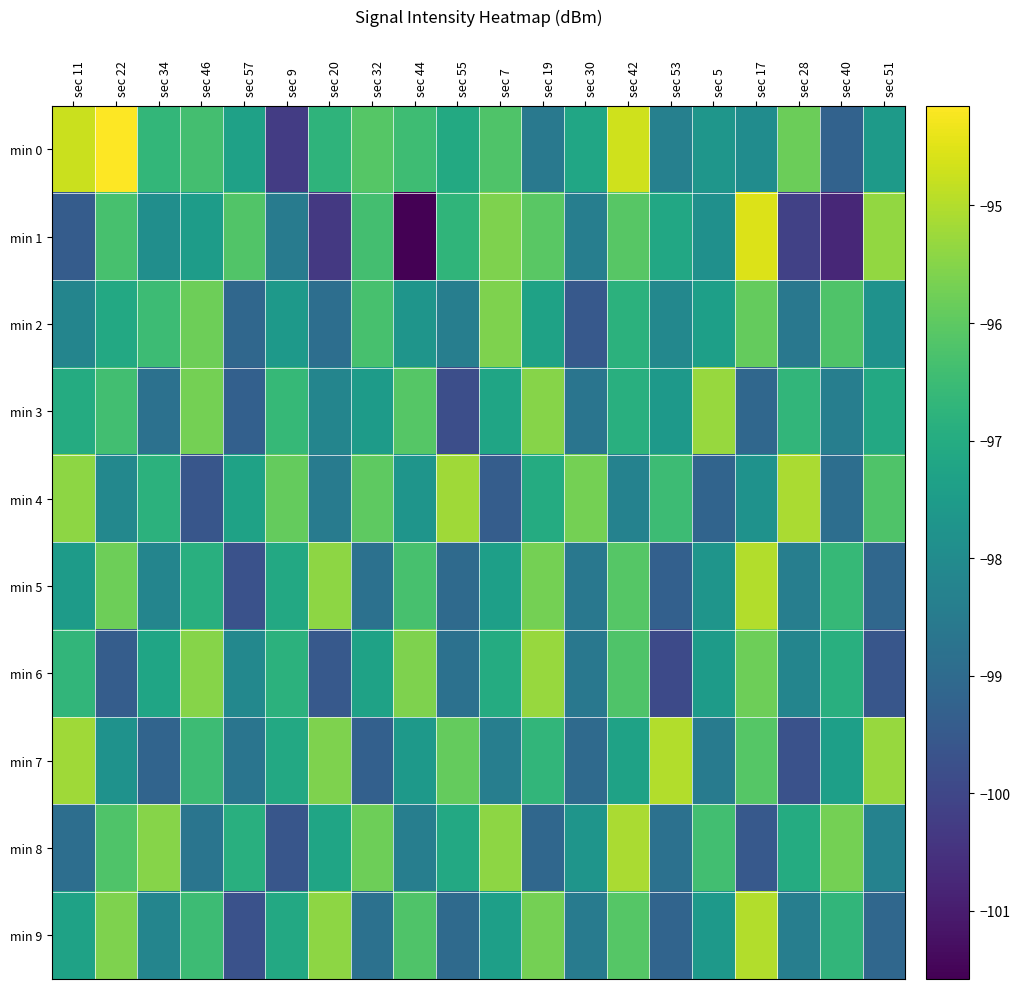

Which series has the widest spread of values?

min 1